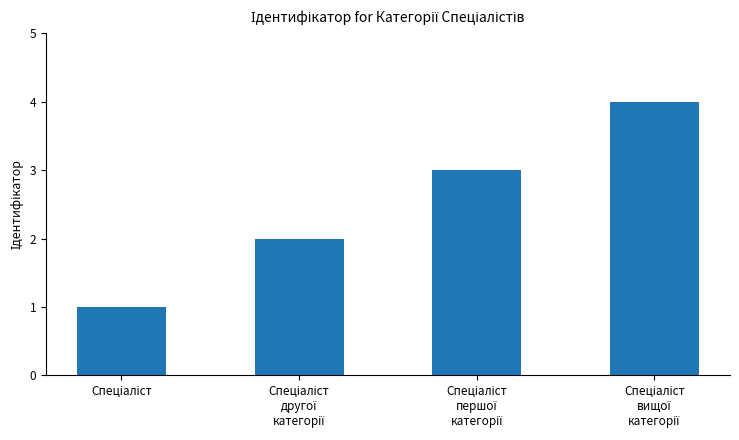

What is the difference between the maximum and minimum values?

3